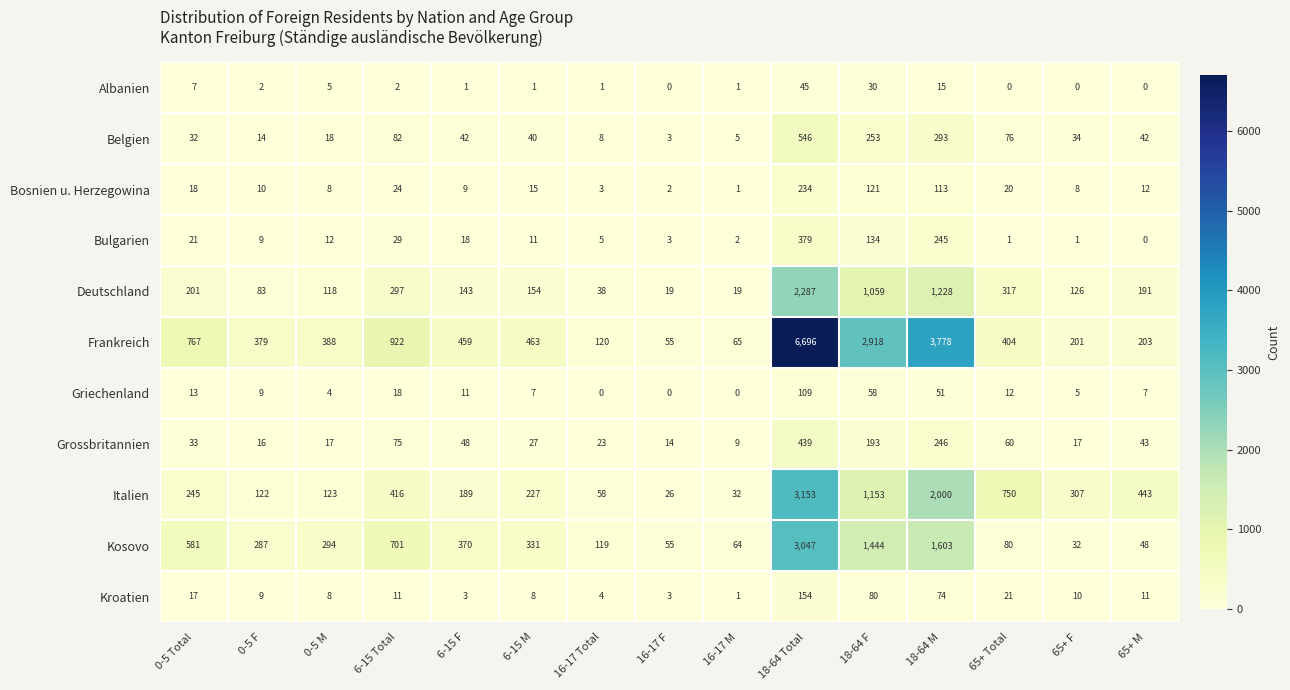

At which label does Belgien reach its minimum?

16-17 F